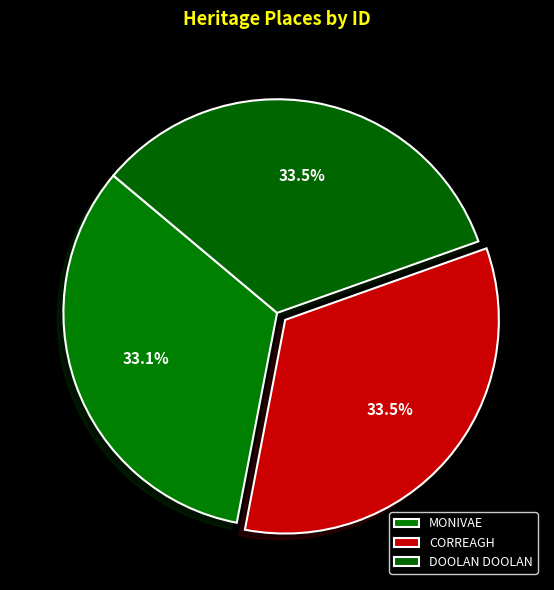

To the nearest percent, what percentage of the pie is CORREAGH?

33%